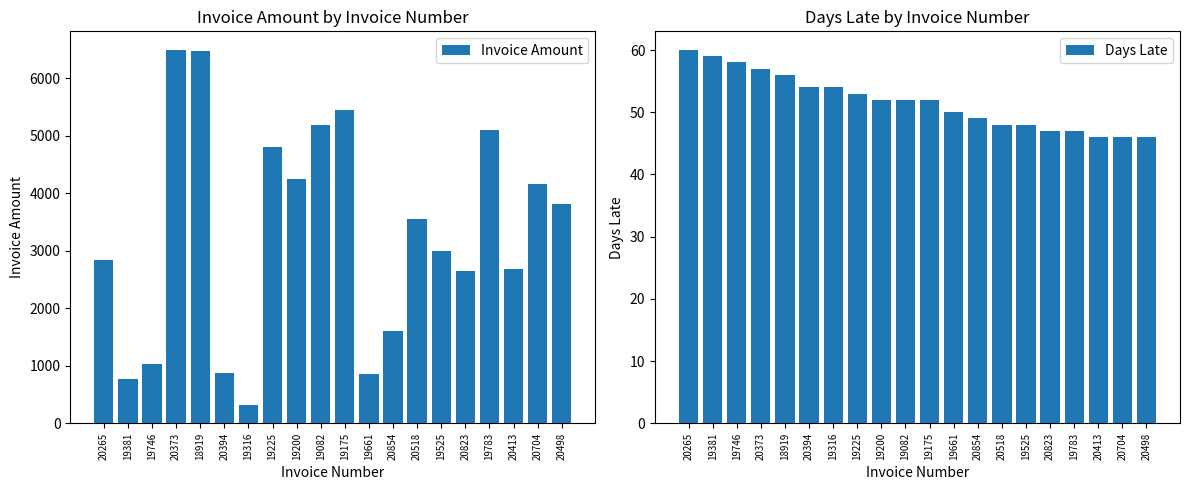

Between 19200 and 19525, which series saw the biggest shift?

Invoice Amount